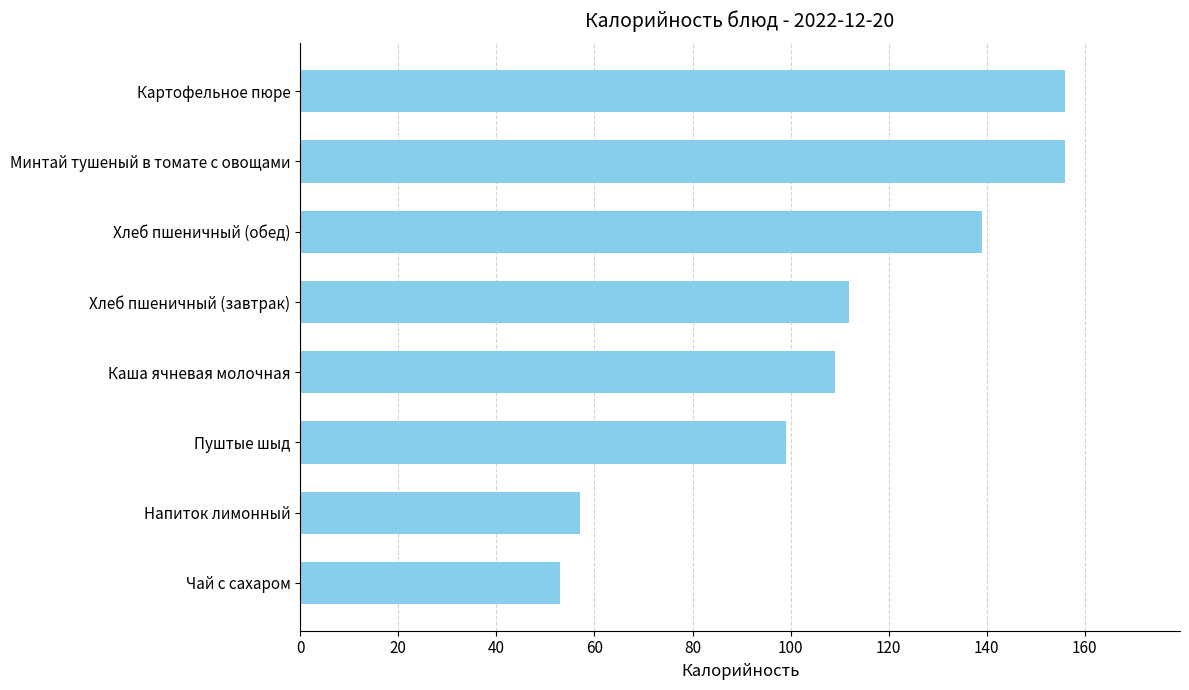

True or false: the data shows 247 at Хлеб пшеничный (обед).

False